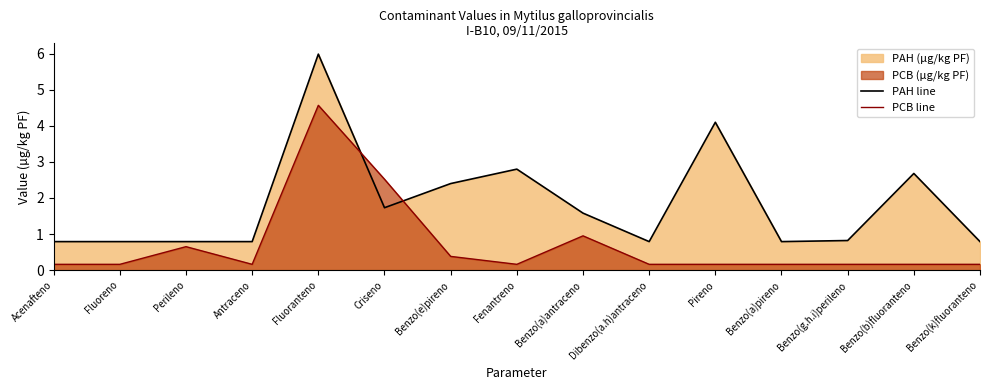

What is the label of the 7th point from the right?

Benzo(a)antraceno